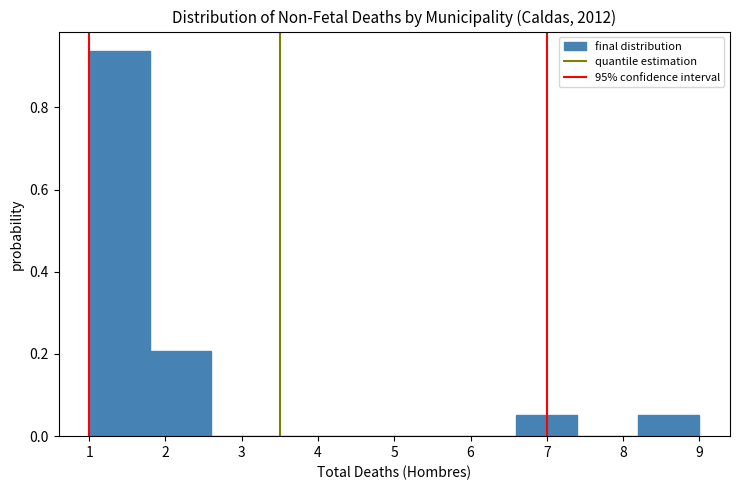

What is the height of the bar covering 1.8 to 2.6 on the x-axis? The values are not printed on the chart, so give them approximately, as read against the axis.

0.20